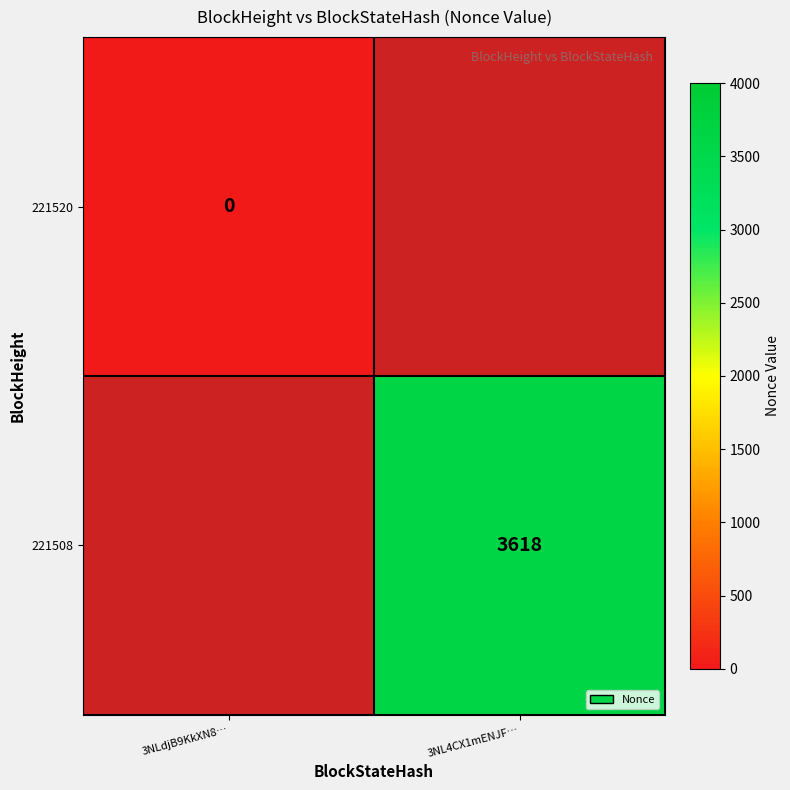

At how many categories does at least one series exceed 3382?

1